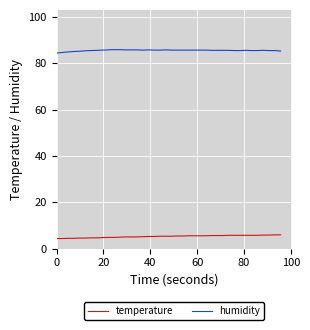

What is the highest value of the temperature series?

5.9